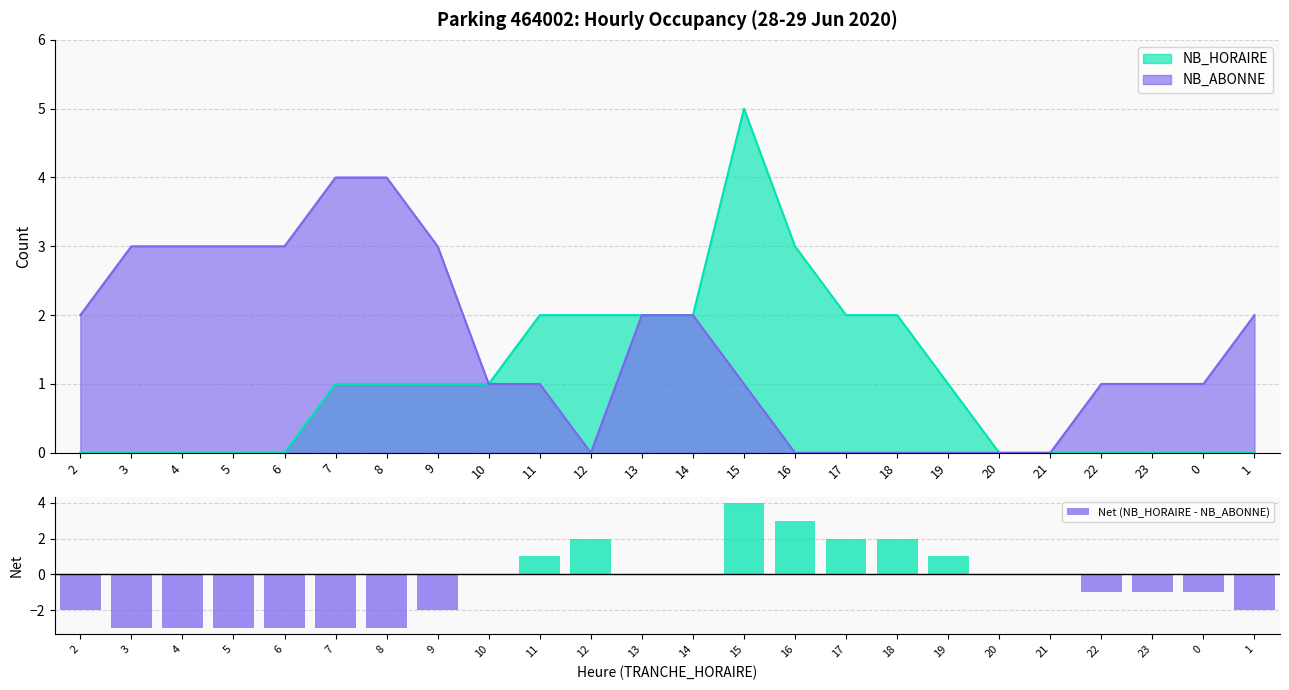

How many negative values are there?

12